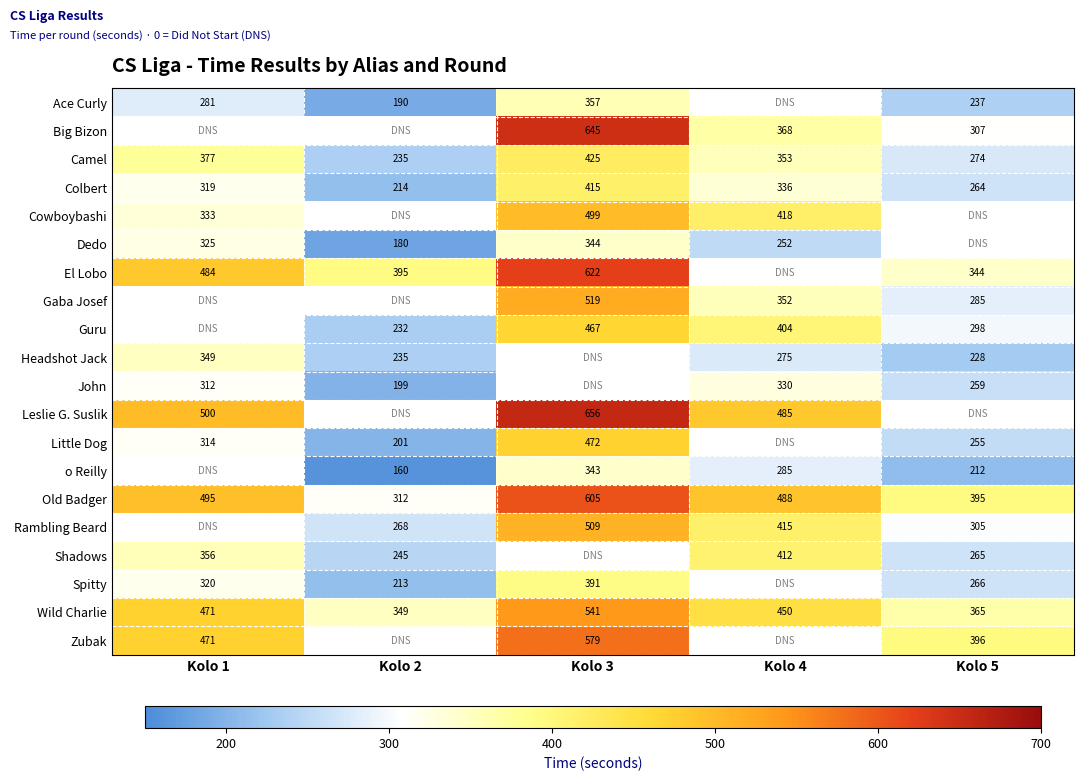

Is the value of Big Bizon at Kolo 4 greater than the value of Little Dog at Kolo 2?

Yes